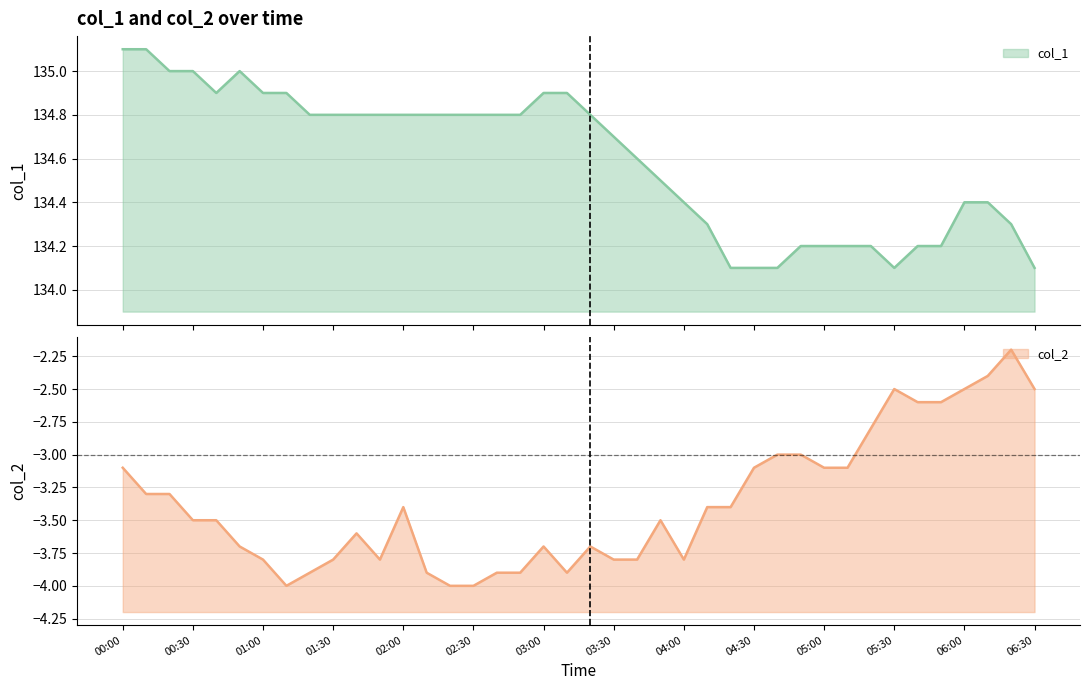

What is the difference between the col_2 values at 2023/02/04 02:20:00 and 2023/02/04 05:20:00?

1.2